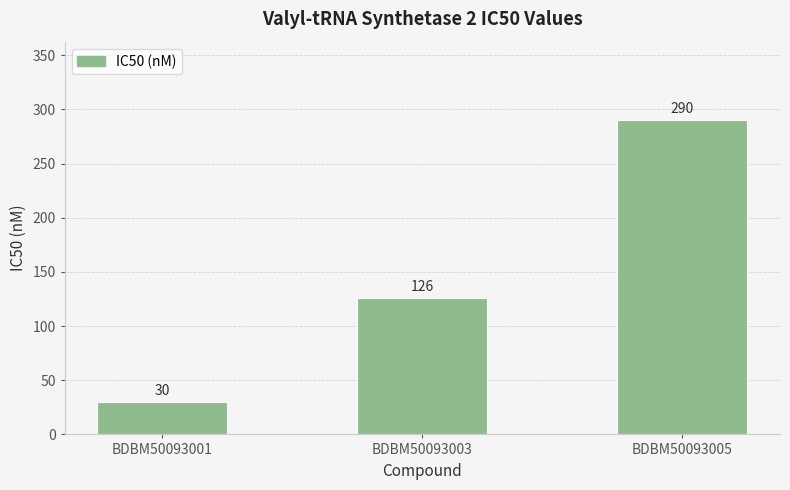

What is the value of the 2nd bar from the left?

126